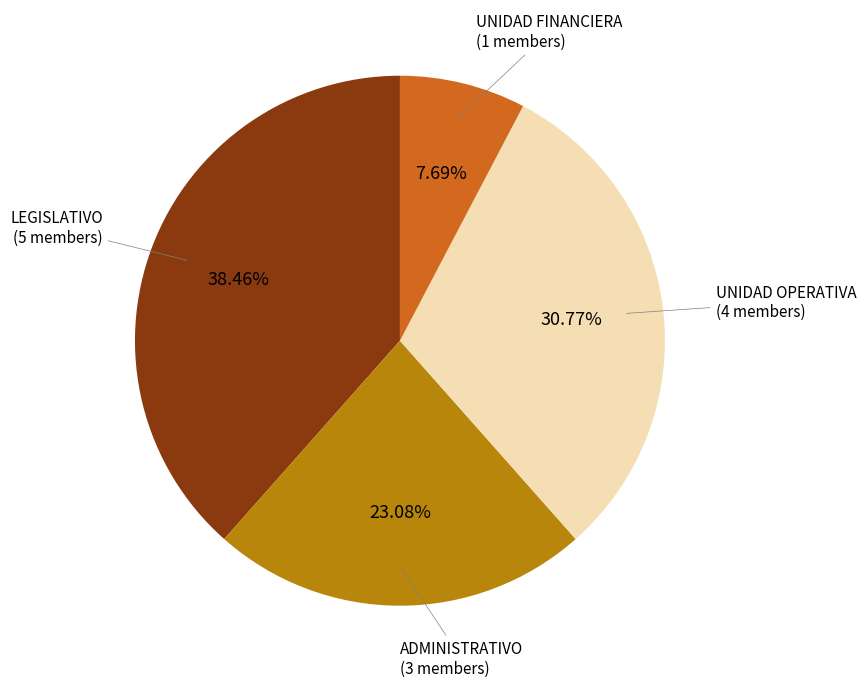

Is there a majority slice in this chart?

No